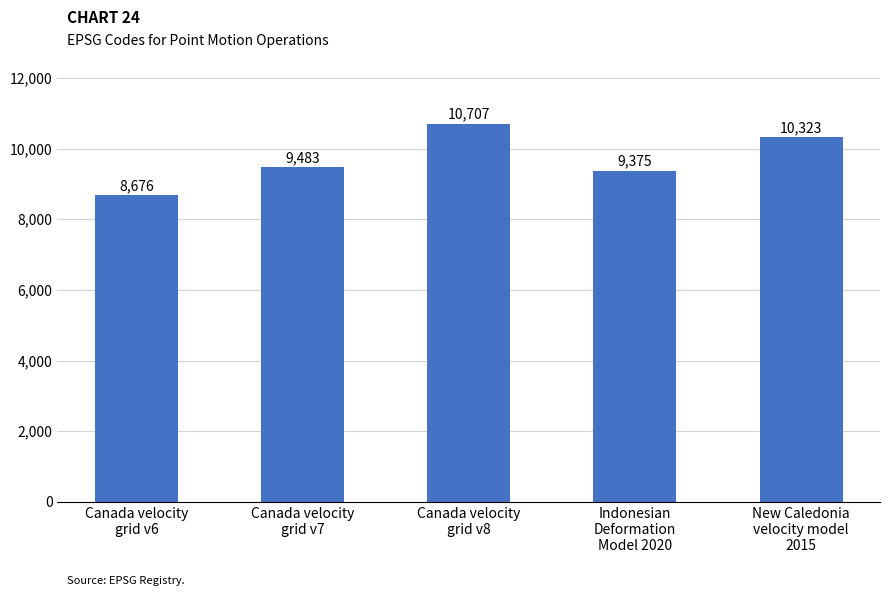

How many data points does each series have?

5